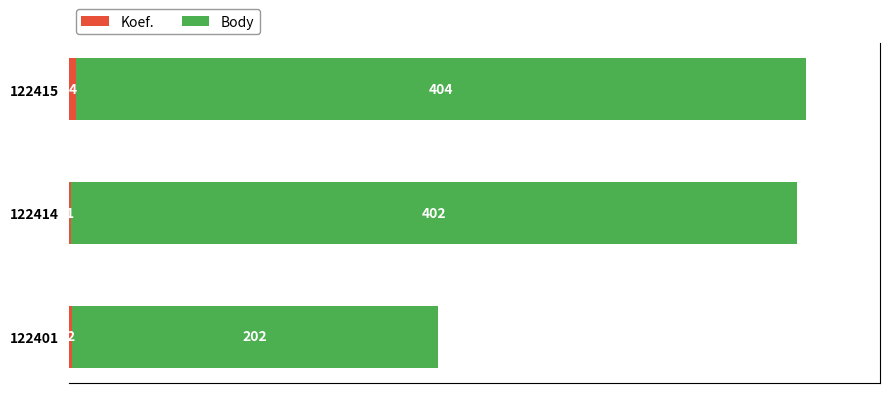

What is the total value across all series at 122415?

408